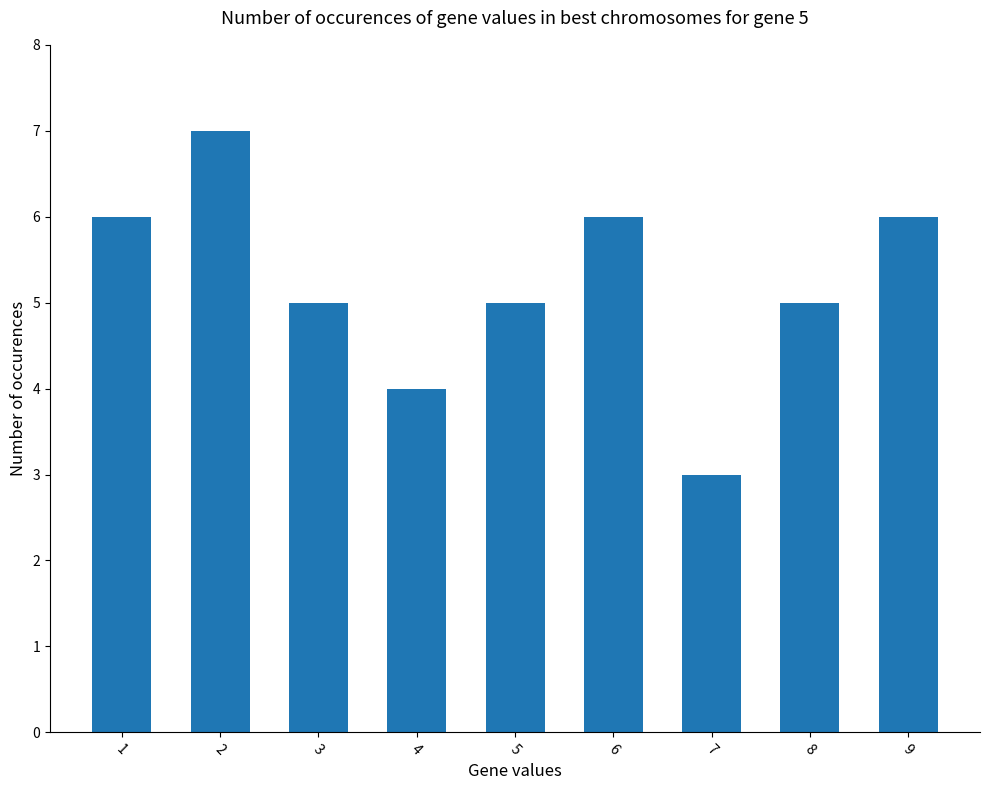

At which category does the chart reach its peak across all series?

2